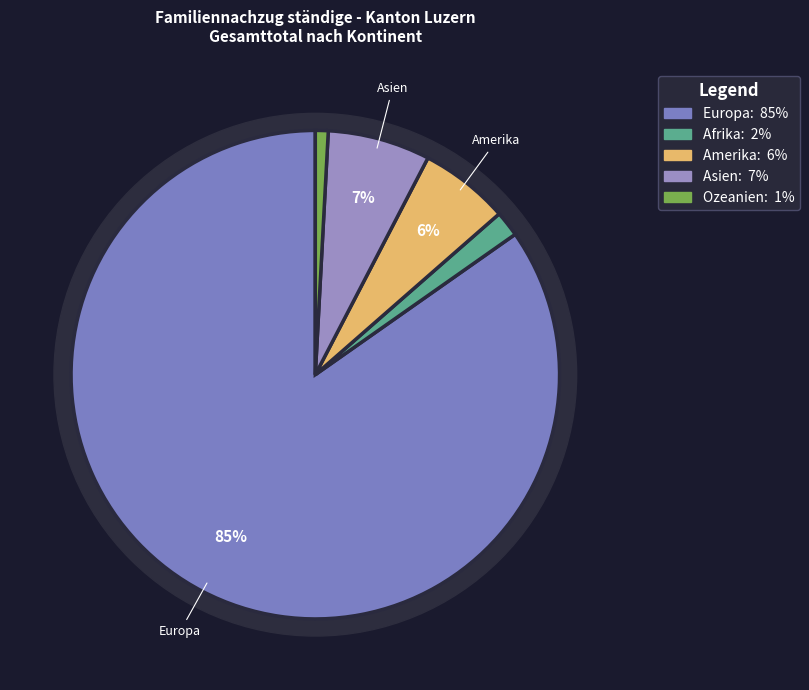

Which category accounts for the majority?

Europa